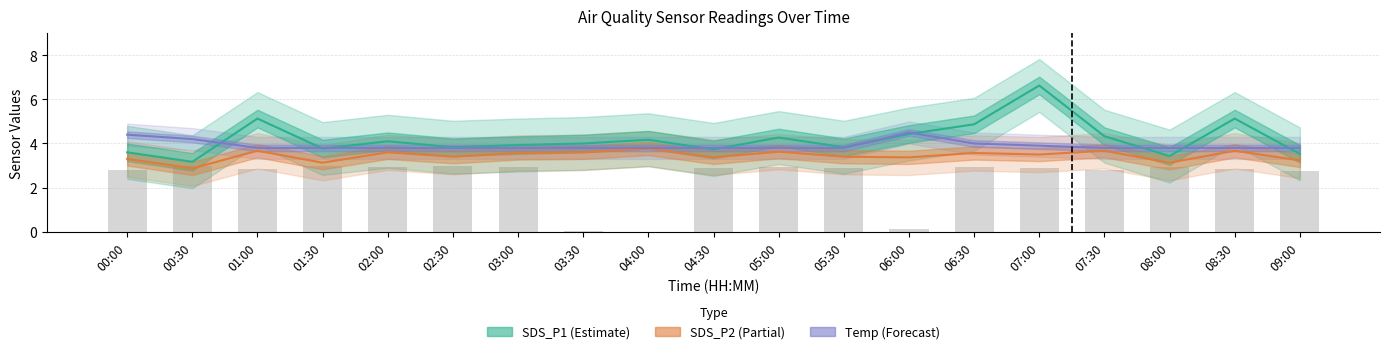

Reading right to left, transcribe all the data shown in this chart.

SDS_P1: 09:00=3.5	08:30=5.1	08:00=3.4	07:30=4.3	07:00=6.6	06:30=4.9	06:00=4.4	05:30=3.8	05:00=4.3	04:30=3.7	04:00=4.2	03:30=4.0	03:00=3.9	02:30=3.8	02:00=4.1	01:30=3.8	01:00=5.1	00:30=3.2	00:00=3.6
SDS_P2: 09:00=3.2	08:30=3.7	08:00=3.1	07:30=3.7	07:00=3.5	06:30=3.6	06:00=3.4	05:30=3.4	05:00=3.6	04:30=3.4	04:00=3.8	03:30=3.6	03:00=3.6	02:30=3.4	02:00=3.6	01:30=3.1	01:00=3.7	00:30=2.9	00:00=3.3
Temp: 09:00=3.8	08:30=3.8	08:00=3.8	07:30=3.8	07:00=3.9	06:30=4.0	06:00=4.5	05:30=3.8	05:00=3.8	04:30=3.8	04:00=3.8	03:30=3.8	03:00=3.8	02:30=3.8	02:00=3.8	01:30=3.8	01:00=3.8	00:30=4.2	00:00=4.4